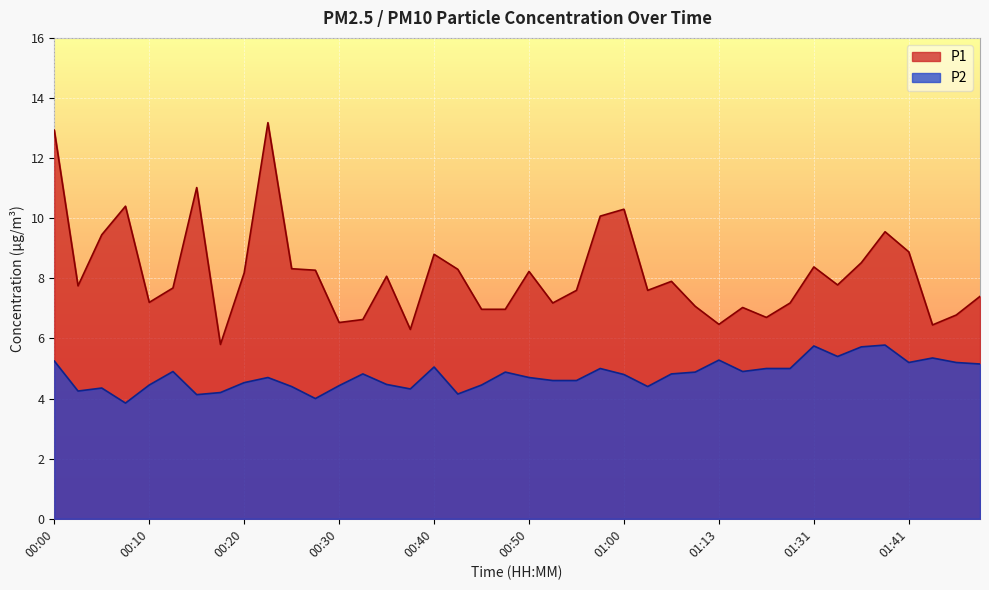

At which category does the chart reach its minimum across all series?

00:08